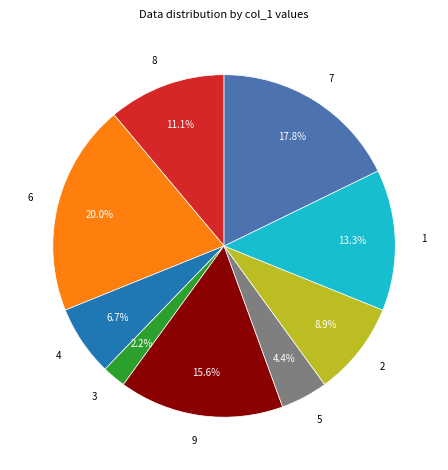

Is there any slice that represents more than half of the pie?

No